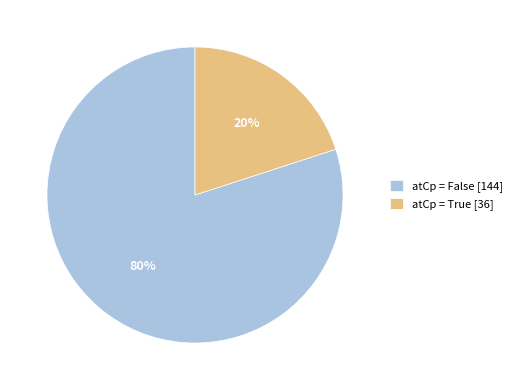

Which slice is the smallest?

atCp = True [36]